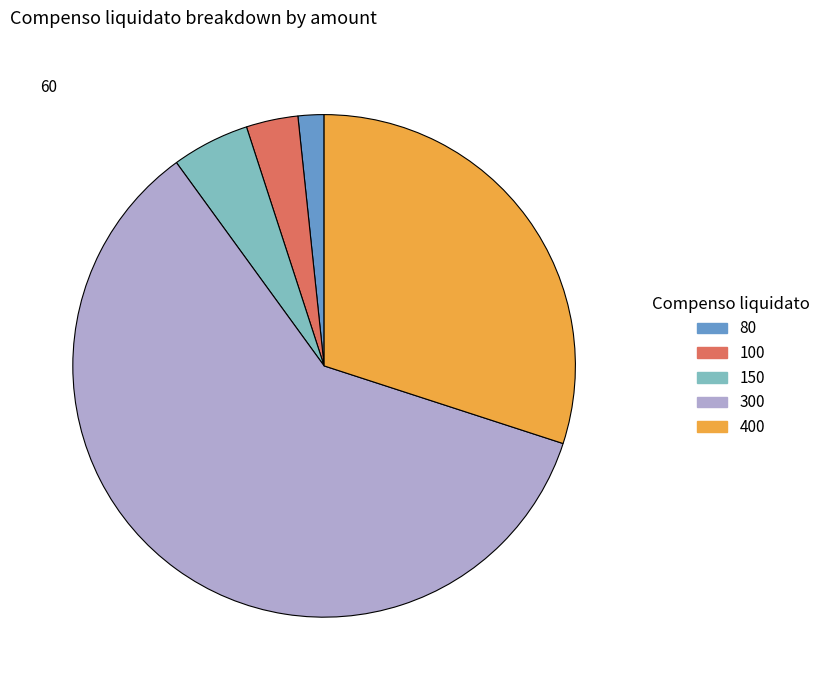

Count the number of slices in the pie.

5